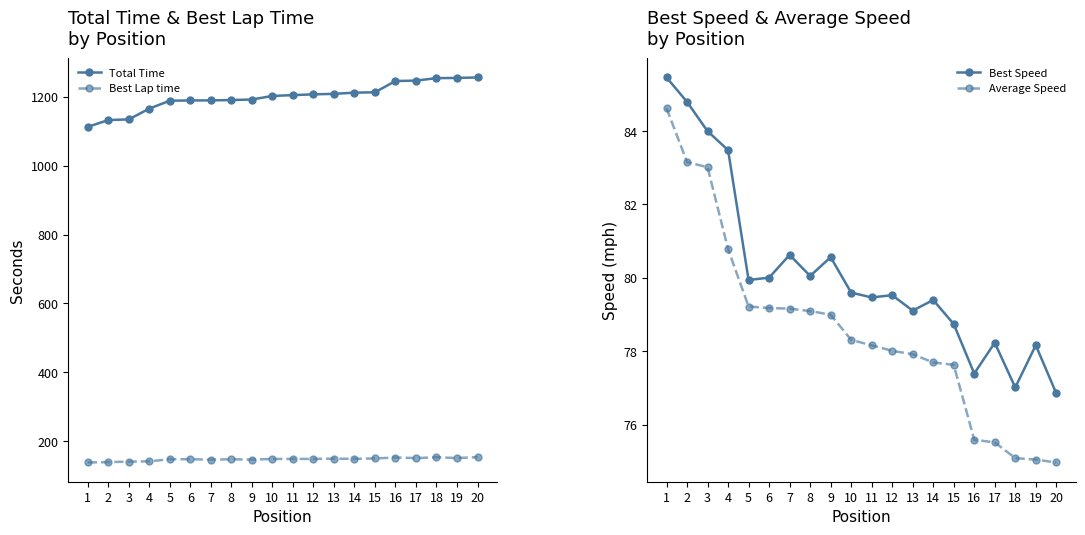

True or false: Best Lap time has a value of 147.9 at 10.

True